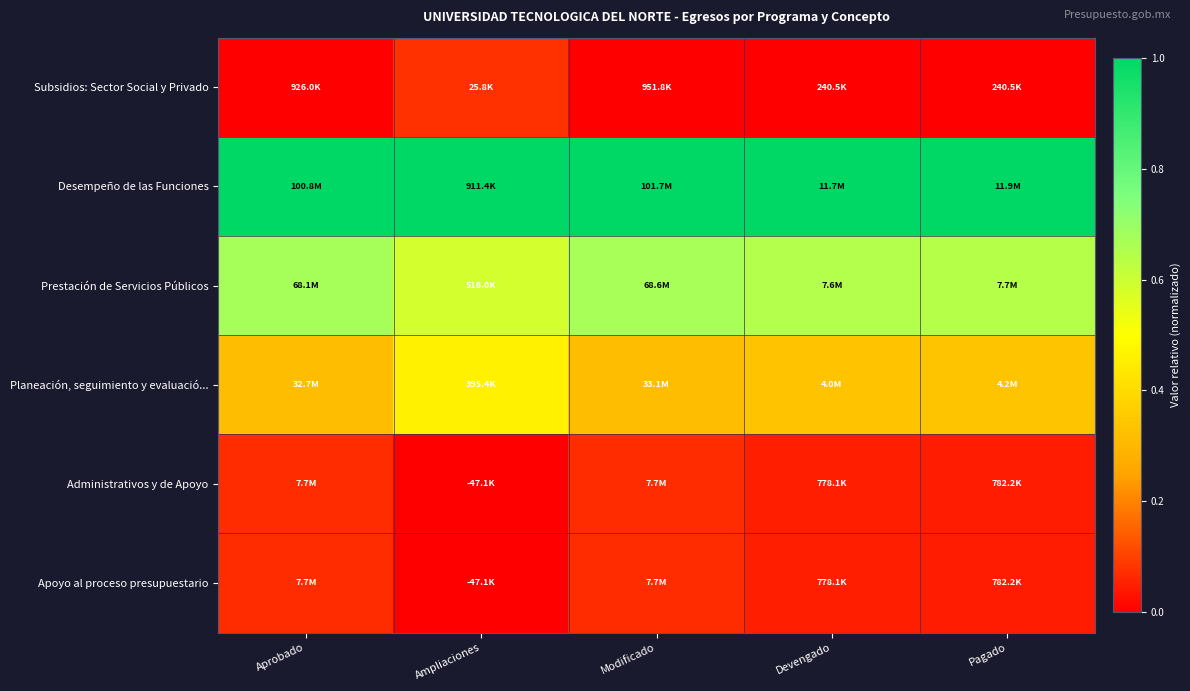

Which series has the largest total across all categories?

Desempeño de las Funciones